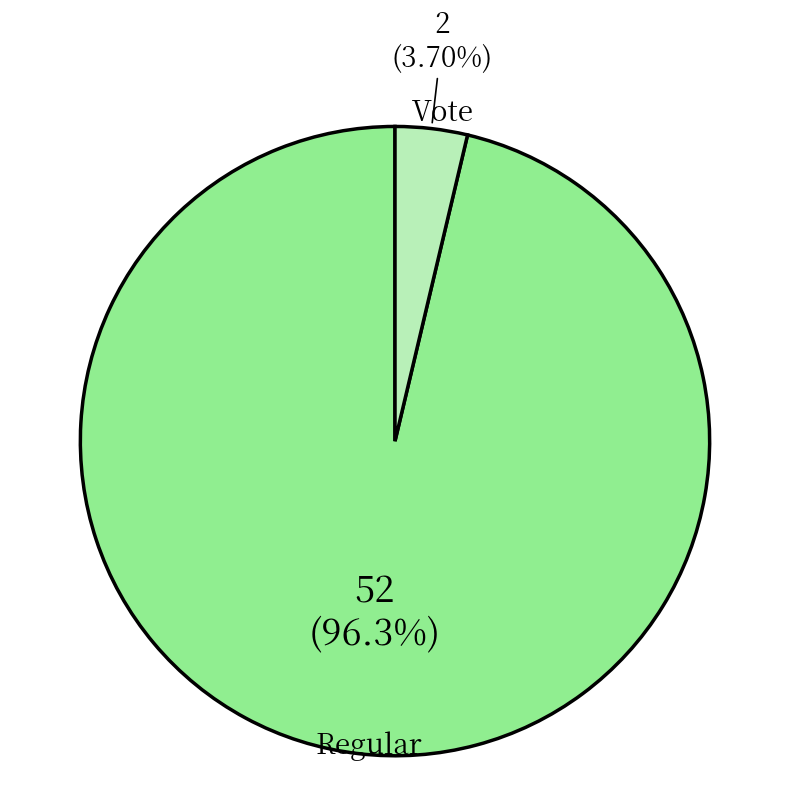

Count the number of slices in the pie.

2